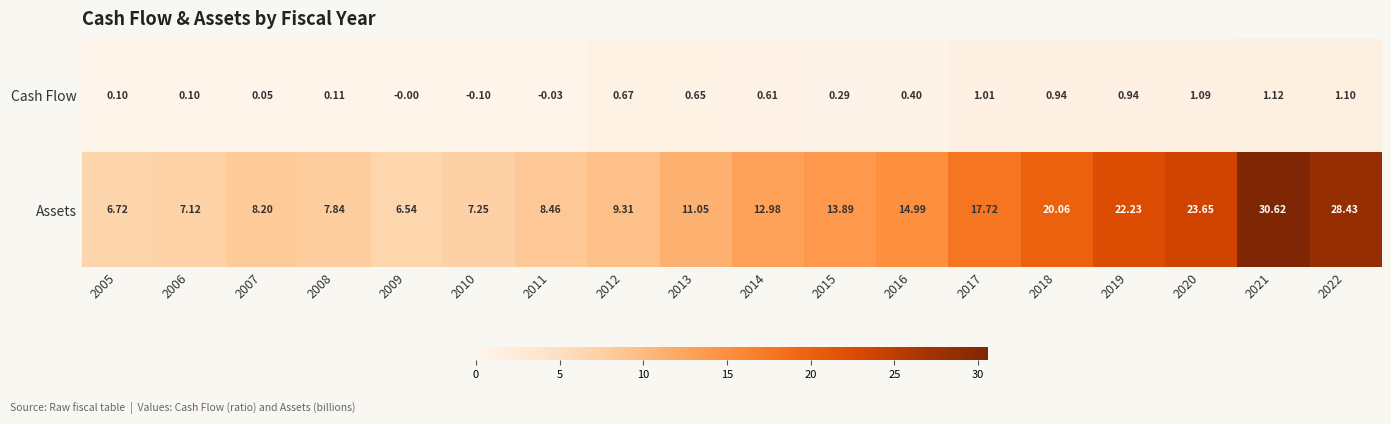

Which series has the largest range (max minus min)?

Assets